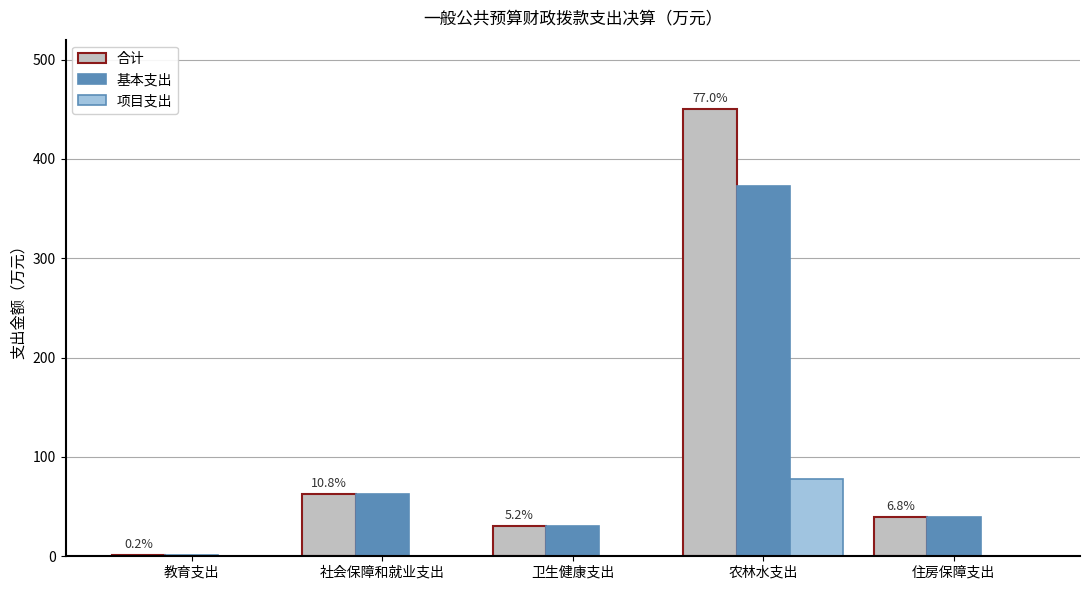

Count the number of data series in this chart.

3